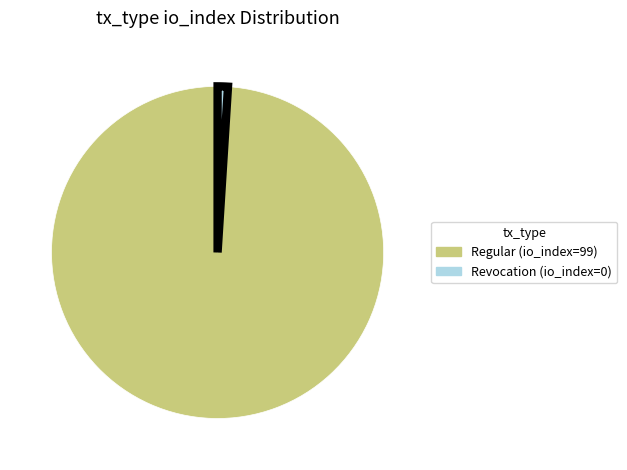

The Revocation (io_index=0) slice represents 1% of the pie. True or false?

True